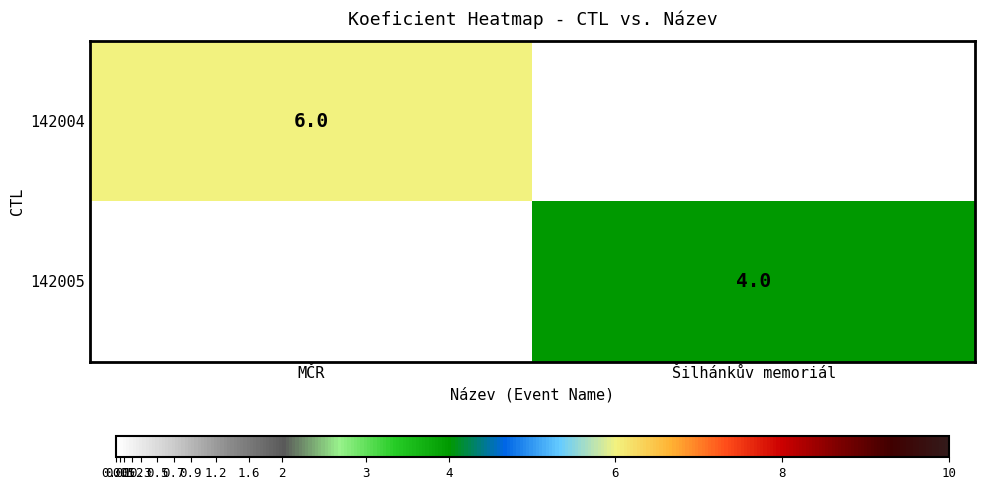

The 142004 series shows 8 at MČR. True or false?

False